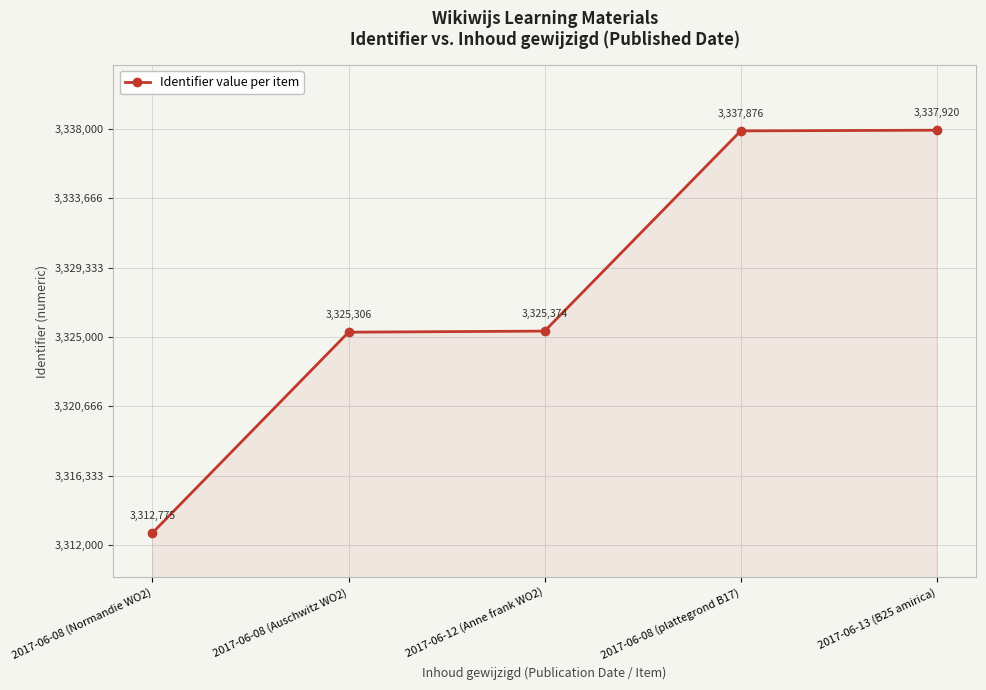

How many lines are shown in the chart?

1